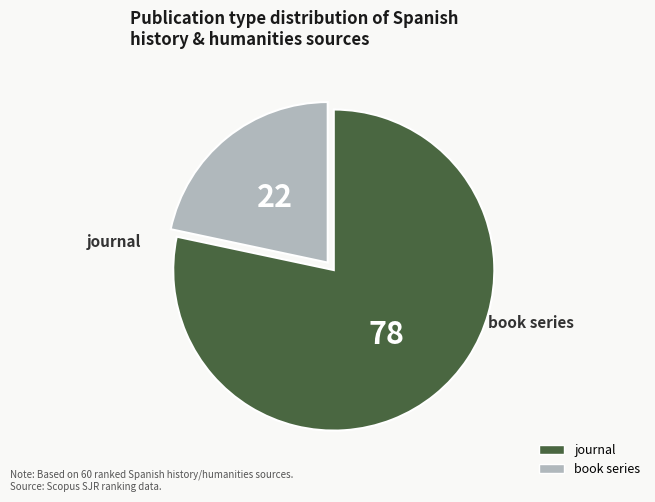

To the nearest percent, what portion does book series represent?

22%